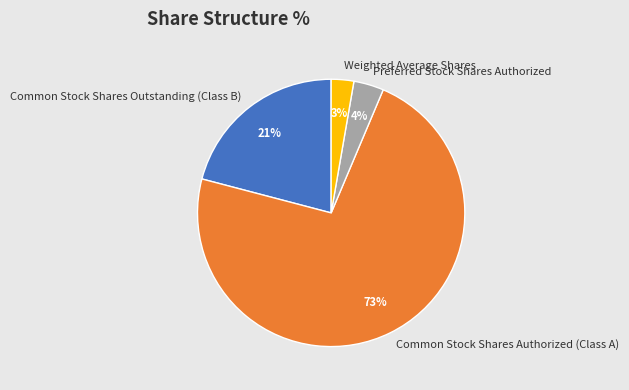

Between Weighted Average Shares and Common Stock Shares Authorized (Class A), which is larger?

Common Stock Shares Authorized (Class A)